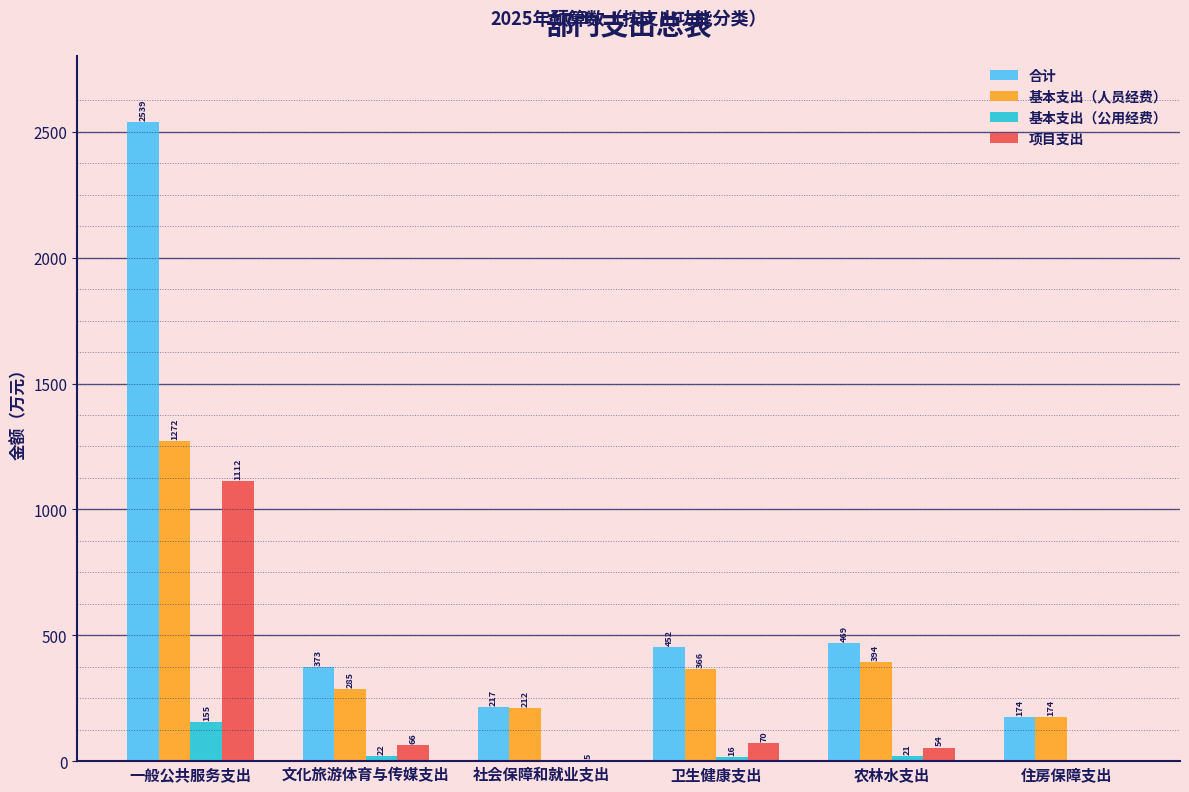

At which label does 基本支出（公用经费） reach its peak?

一般公共服务支出